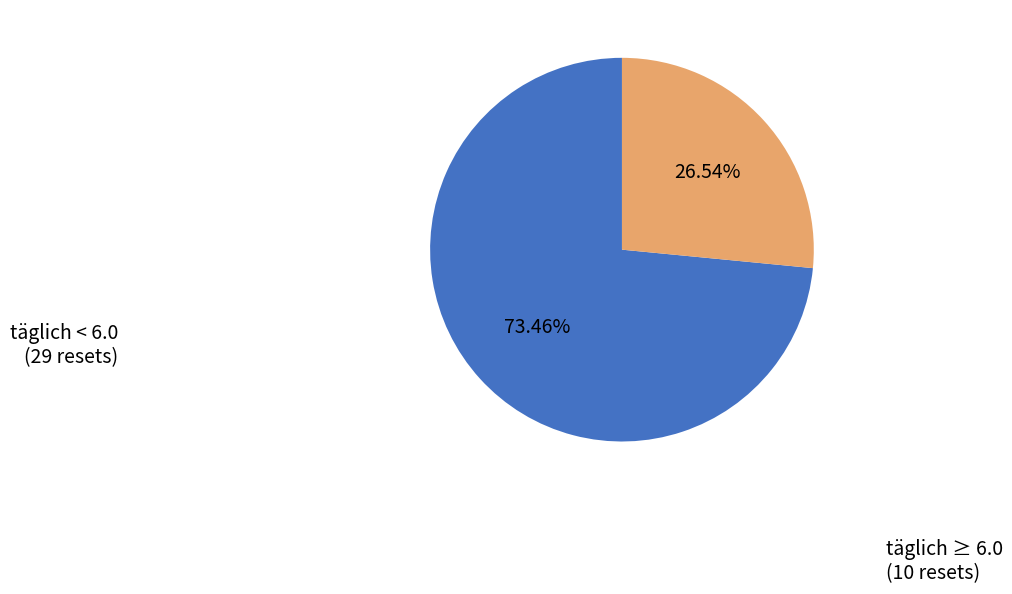

Approximately how many times larger is the value at täglich < 6.0 (29 resets) compared to täglich ≥ 6.0 (10 resets)?

2.8